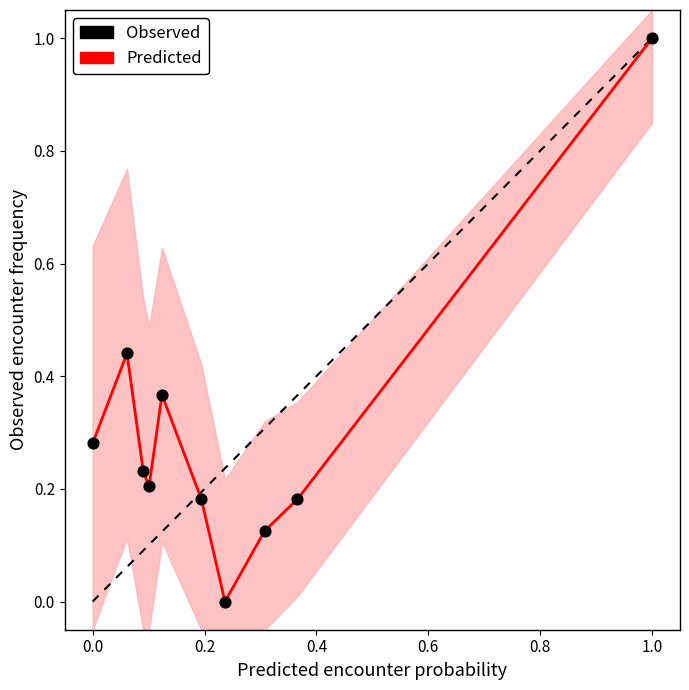

What is the range of X values (max minus min)?

1.0